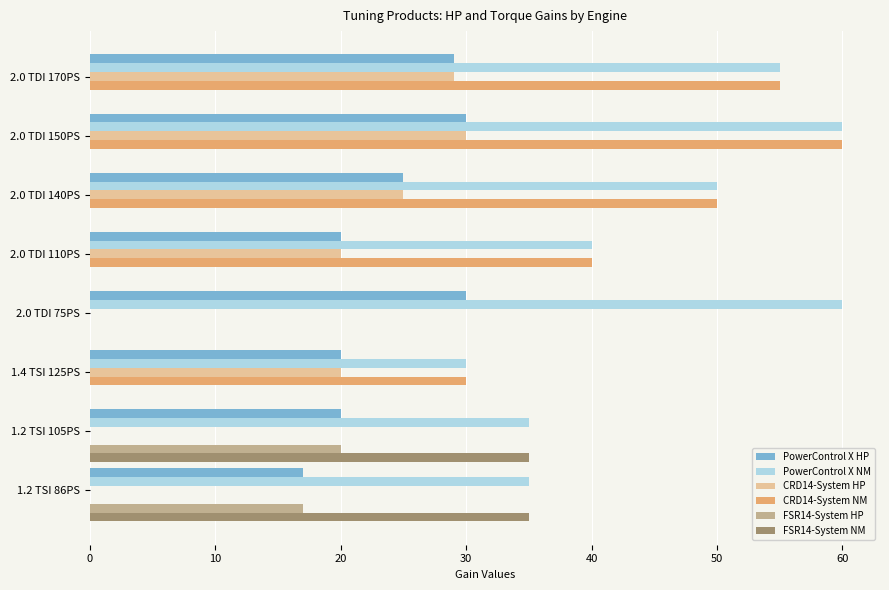

Which category has the highest value in the FSR14-System HP series?

1.2 TSI 105PS